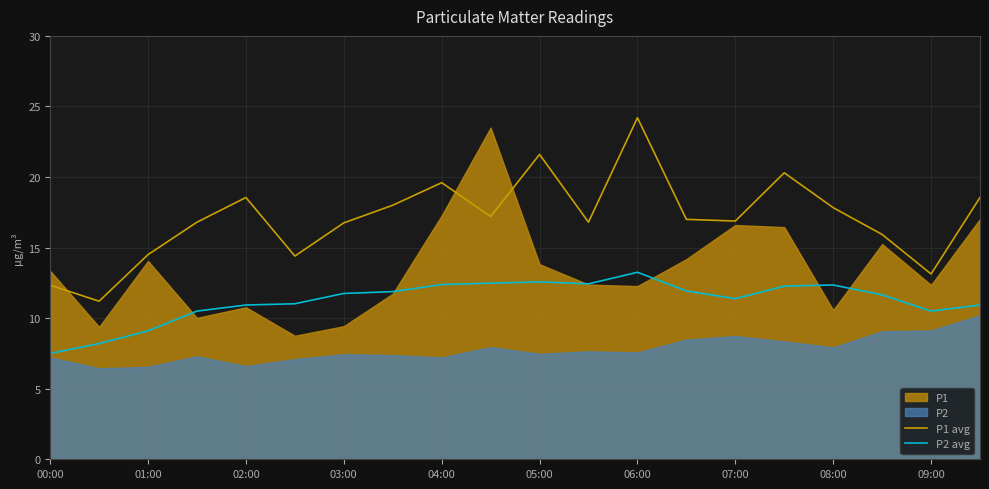

Is the value of P1 avg at 02:00 greater than the value of P2 avg at 00:00?

Yes